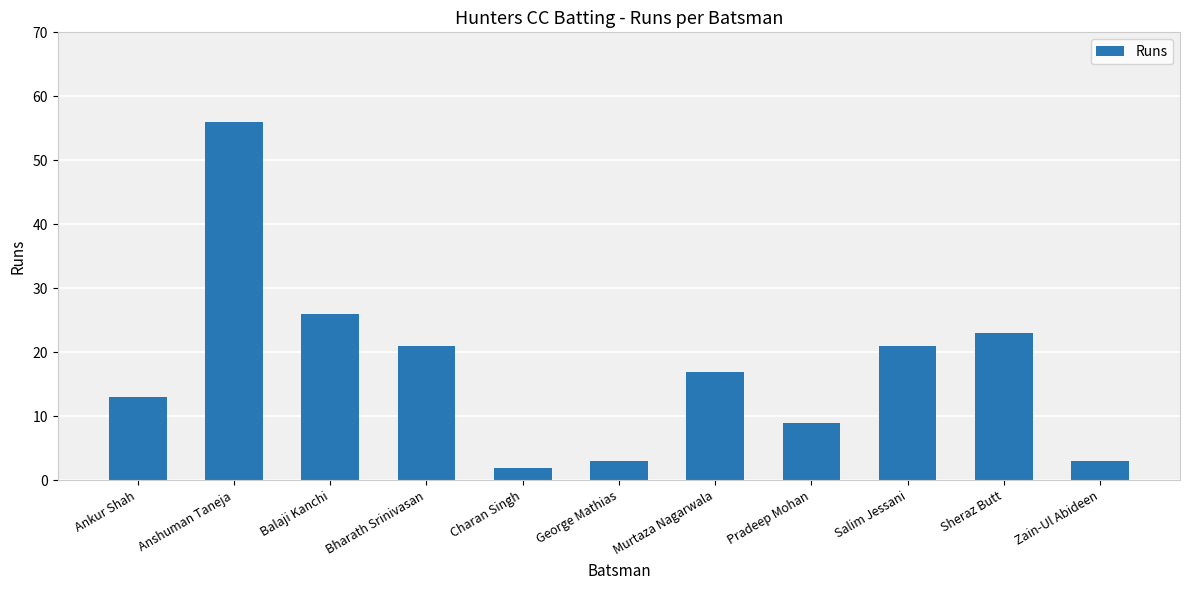

What is the greatest value displayed?

56